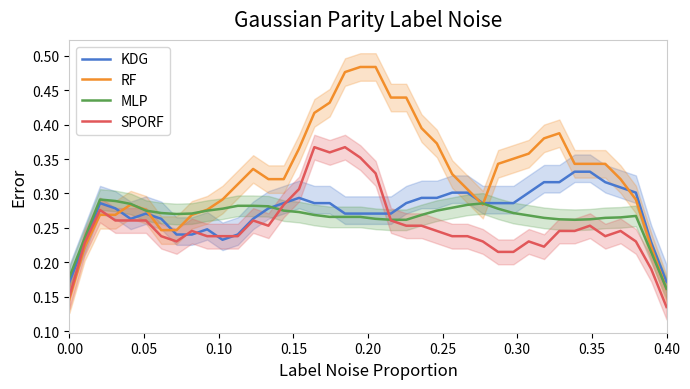

True or false: SPORF has more than 1 points higher than both neighbors.

True